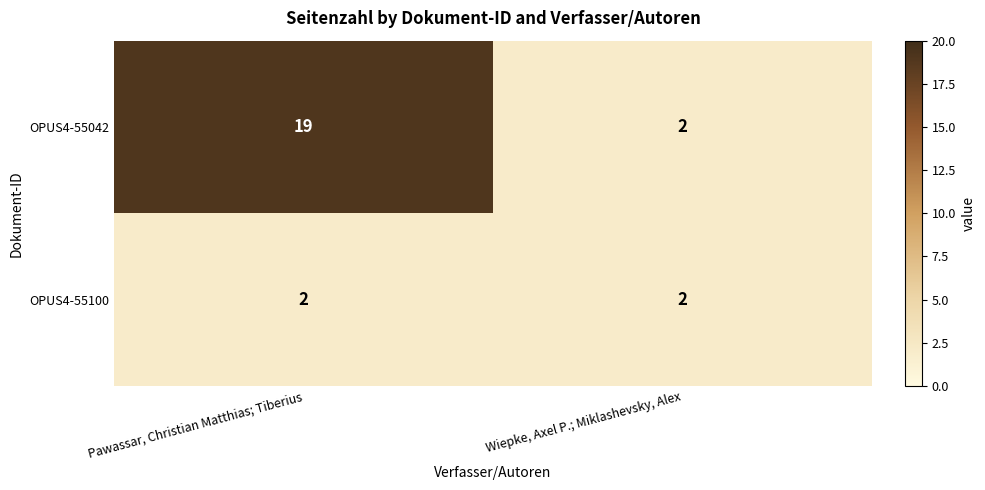

List the series in order of their peak value, lowest first.

OPUS4-55100, OPUS4-55042